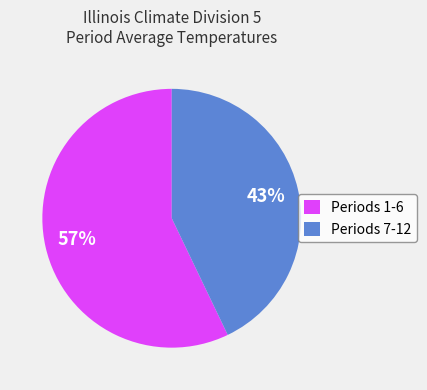

Is it true that Periods 7-12 is 43% of the pie?

True